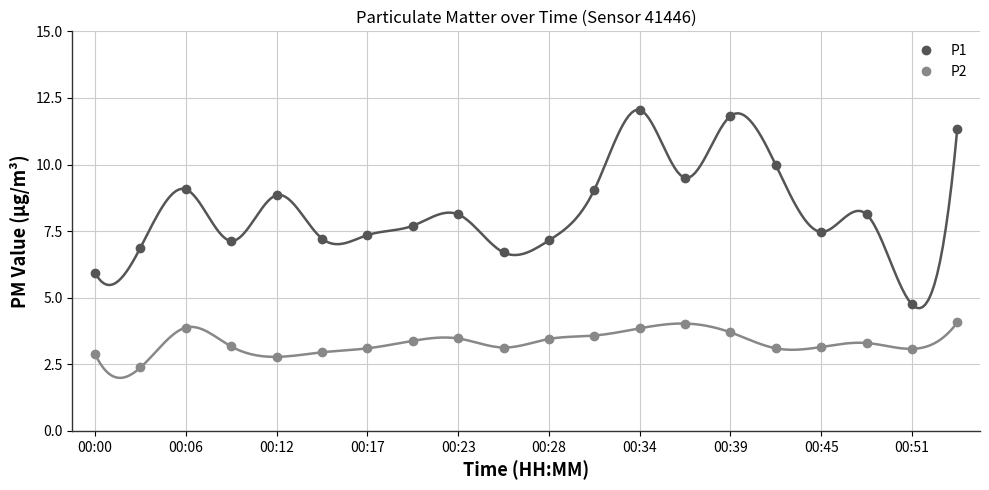

Which series has the largest total across all categories?

P1